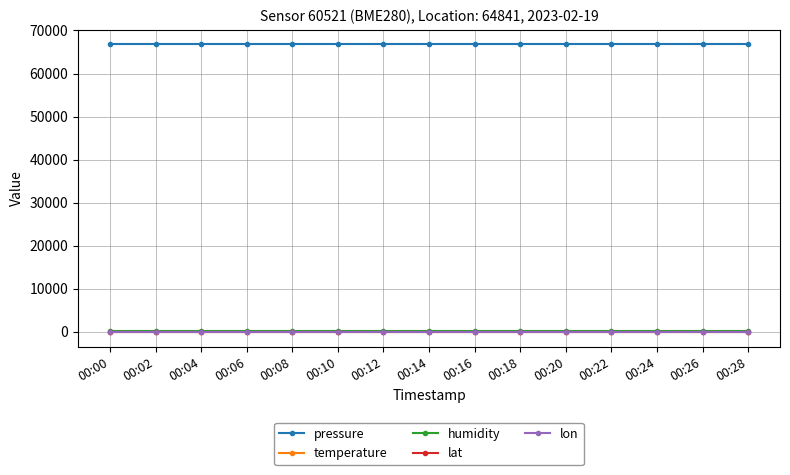

What is the maximum value shown in the chart?

66788.6